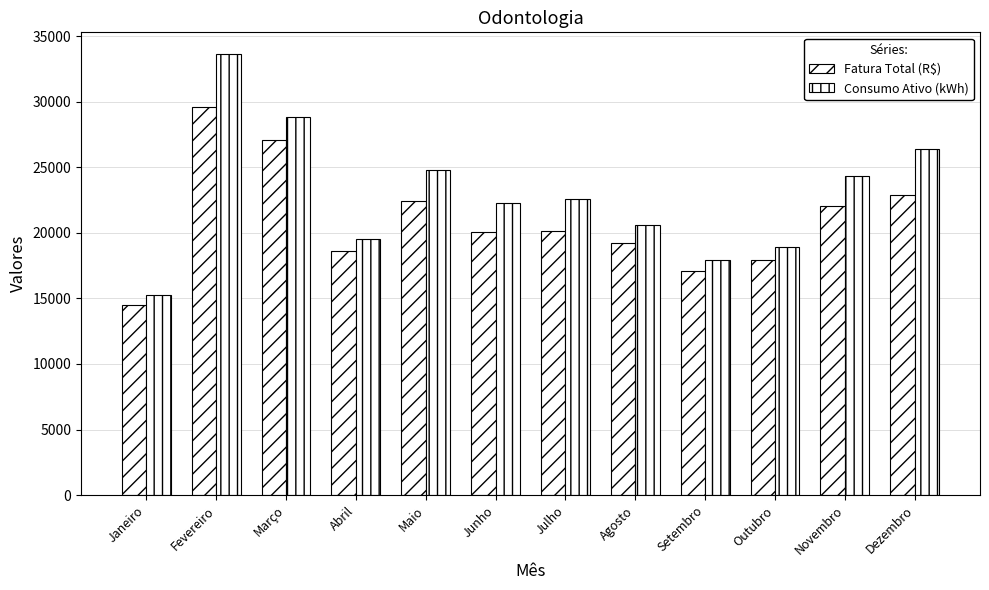

Is the value of Fatura Total (R$) at Julho greater than the value of Consumo Ativo (kWh) at Julho?

No